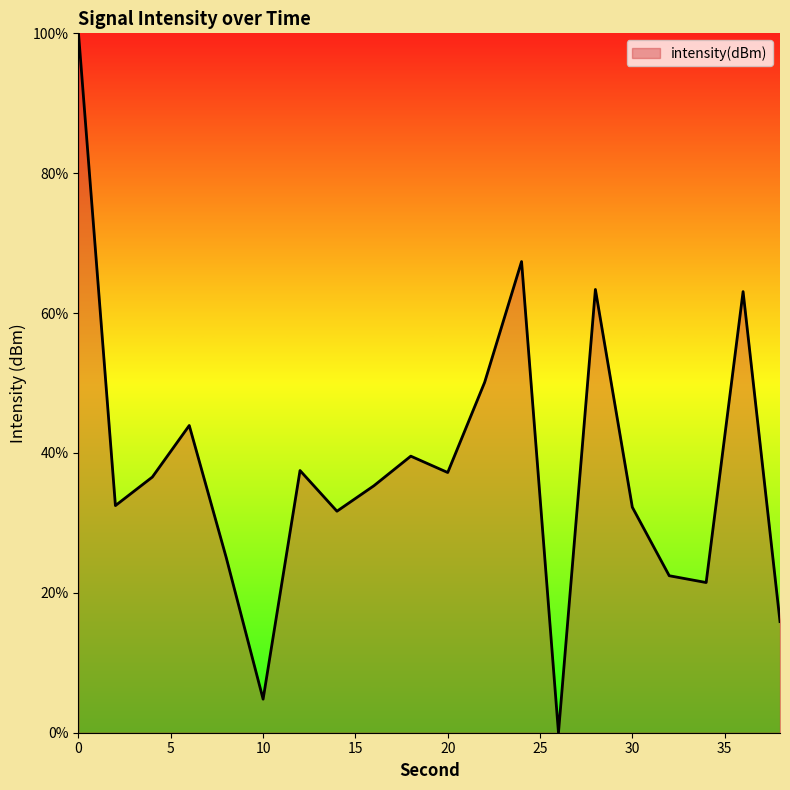

Is this an area chart (filled region under the line)?

Yes